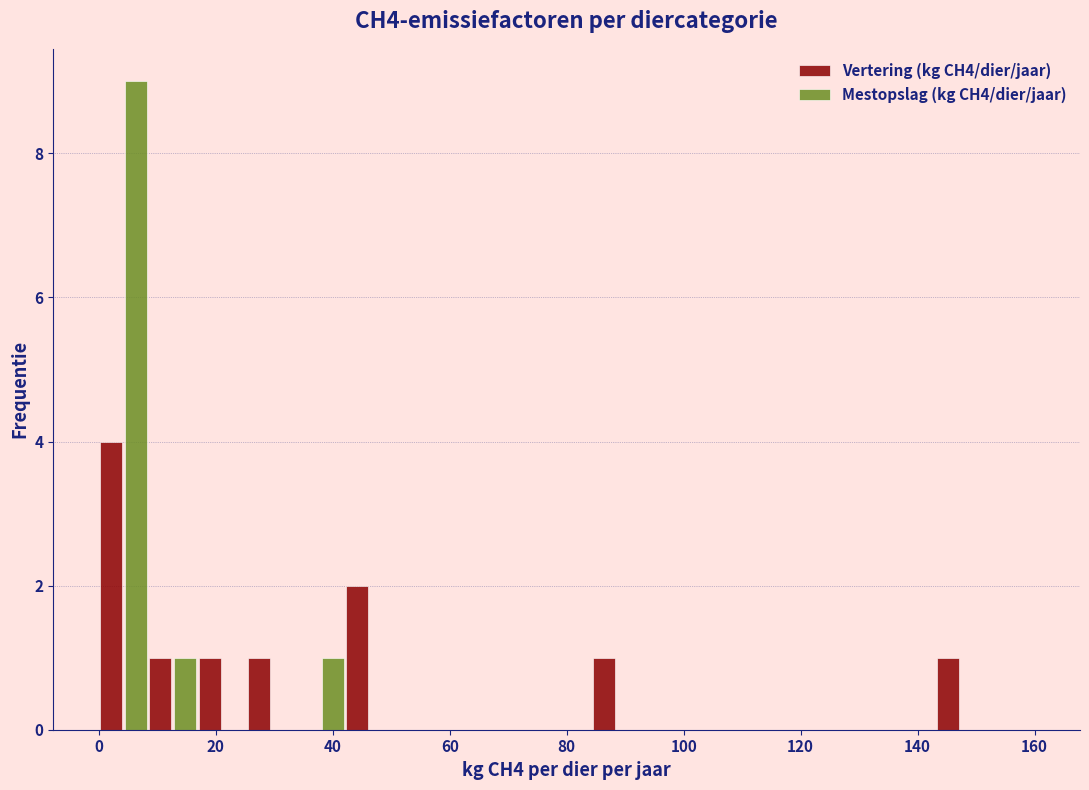

What is the height of the Mestopslag (kg CH4/dier/jaar) bar covering 8 to 16 on the x-axis? Neither the bar edges nor the heights are printed on the chart, so give them approximately, as read against the axes.

1